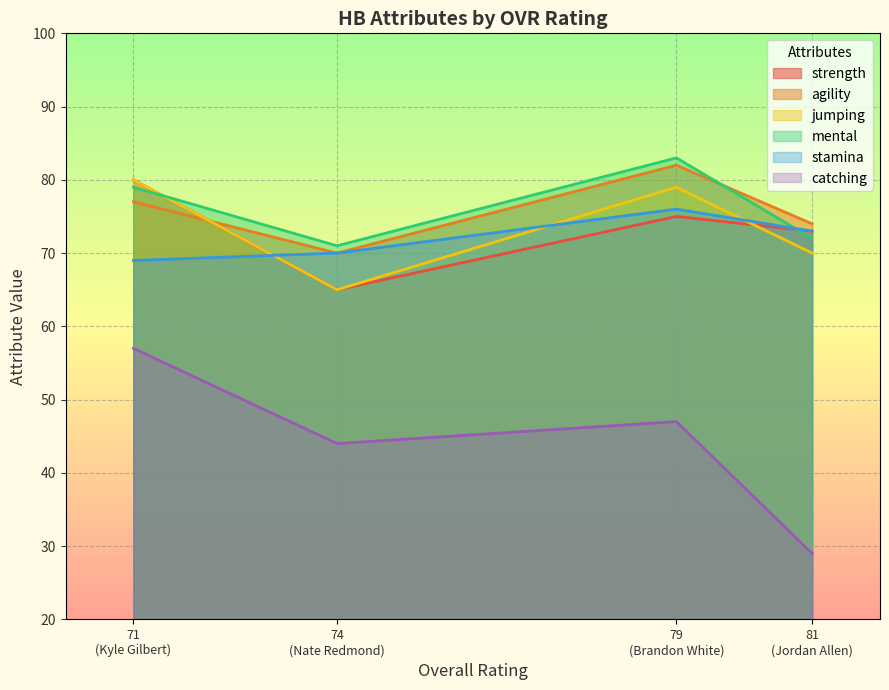

Which series has the largest total across all categories?

mental